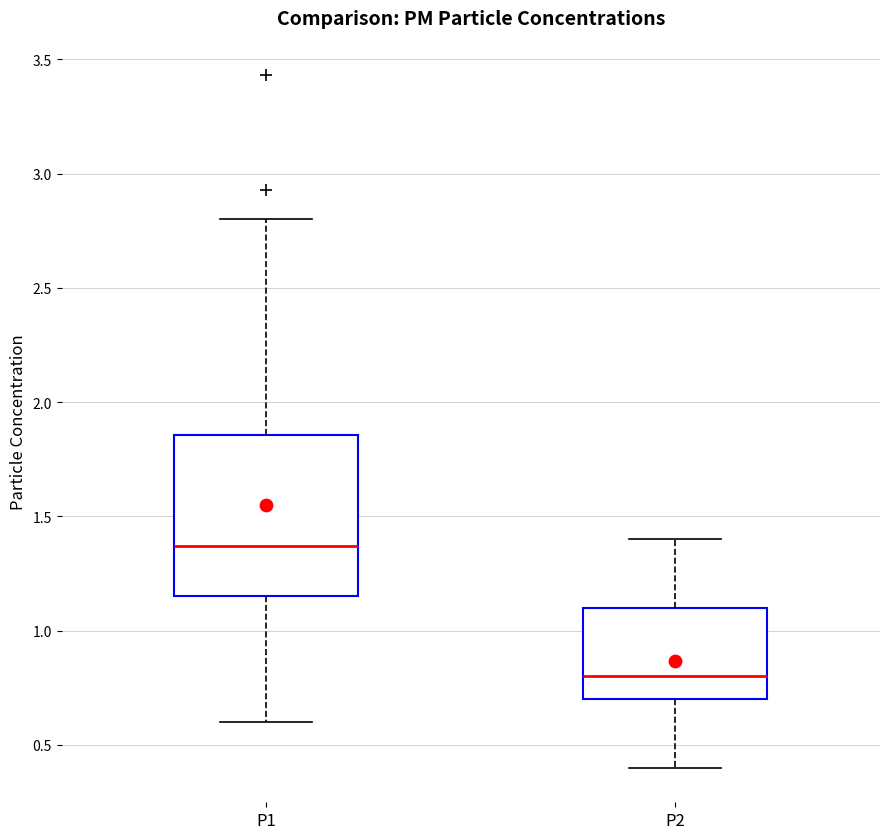

Where does the median line of the box for P1 sit on the y-axis? The values are not printed on the chart, so give them approximately, as read against the axis.

1.35